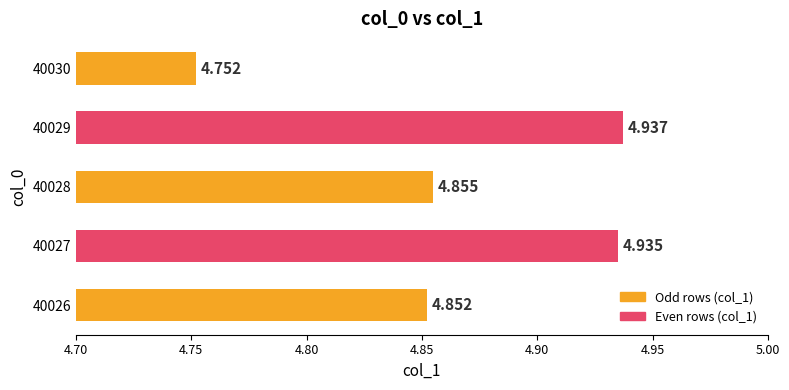

Count the number of categories in the chart.

5